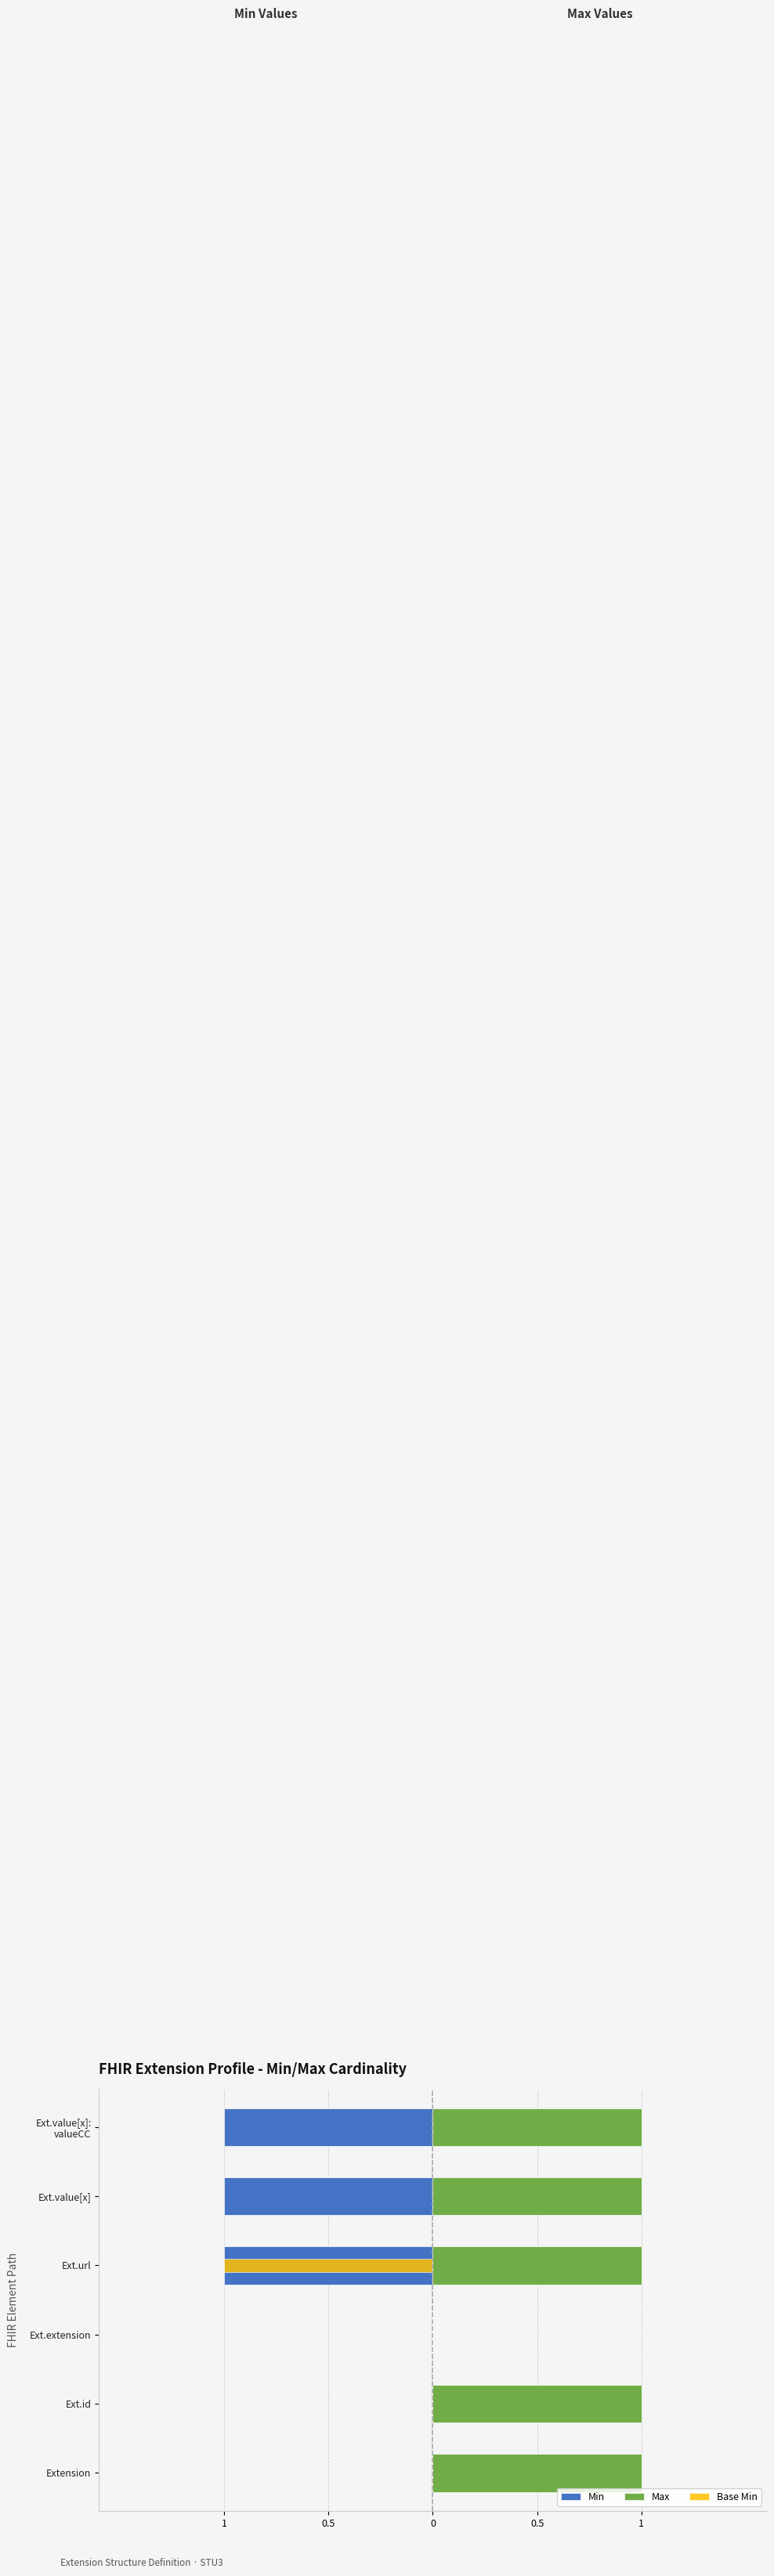

Reading left to right, transcribe all the data shown in this chart.

Min: 0	0	0	-1	-1	-1
Max: 1	1	0	1	1	1
Base Min: 0	0	0	-1	0	0